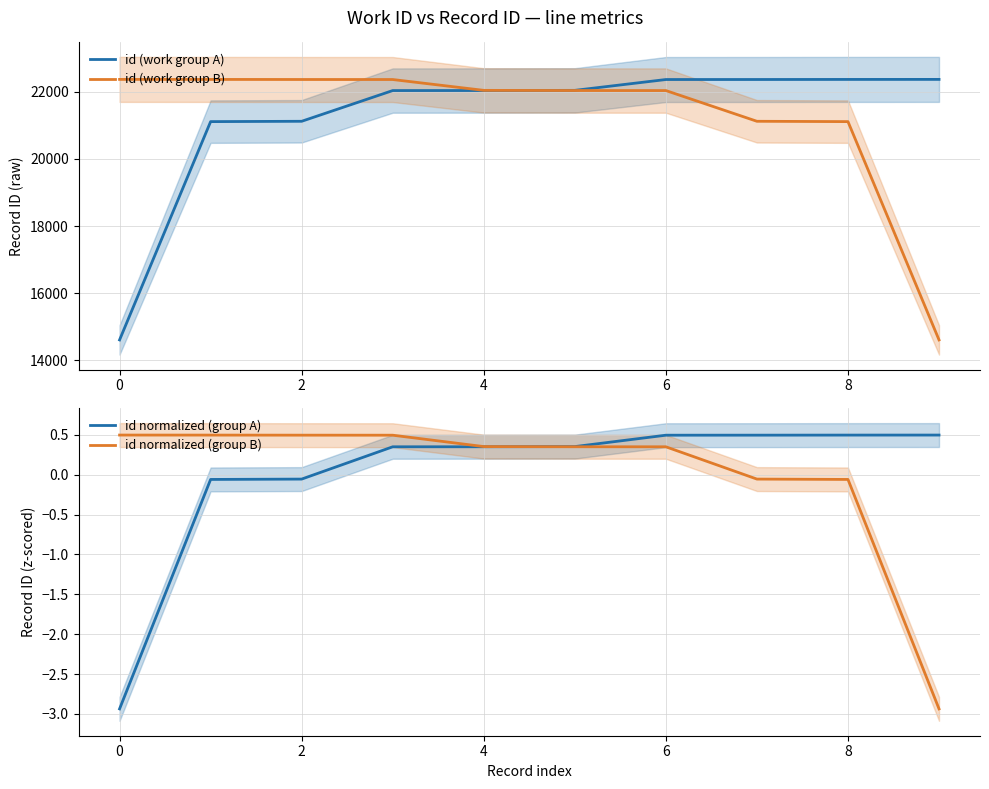

True or false: id normalized (group B) and id (work group A) cross at least once.

False